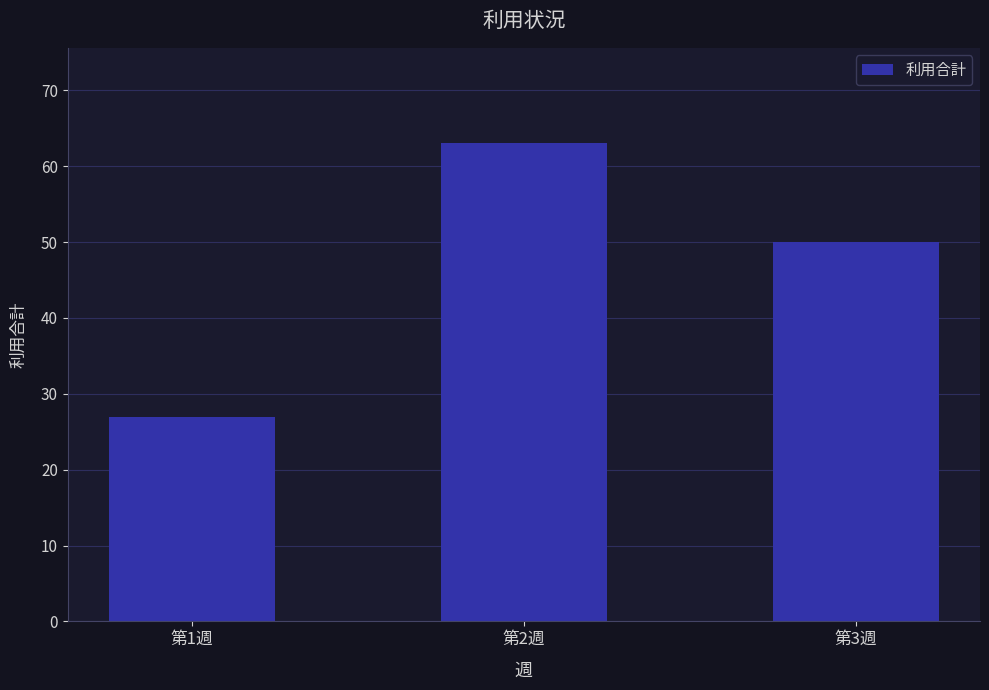

At which category does the chart reach its minimum across all series?

第1週